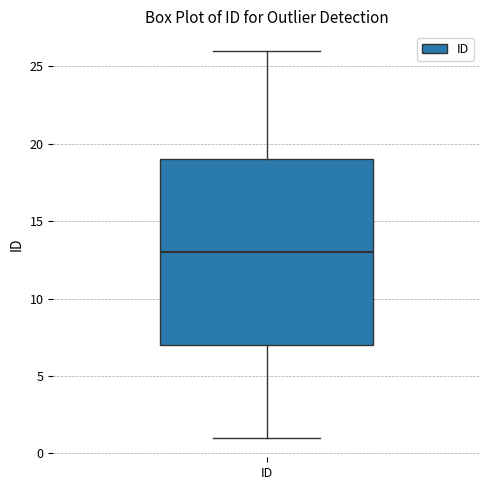

Transcribe this box plot: give where the median line is, the range the box spans, and where the two whiskers end, as read against the y-axis. The values are not printed on the chart, so give them approximately, as read against the axis.

median 13, box 7 to 19, whiskers 1 to 26